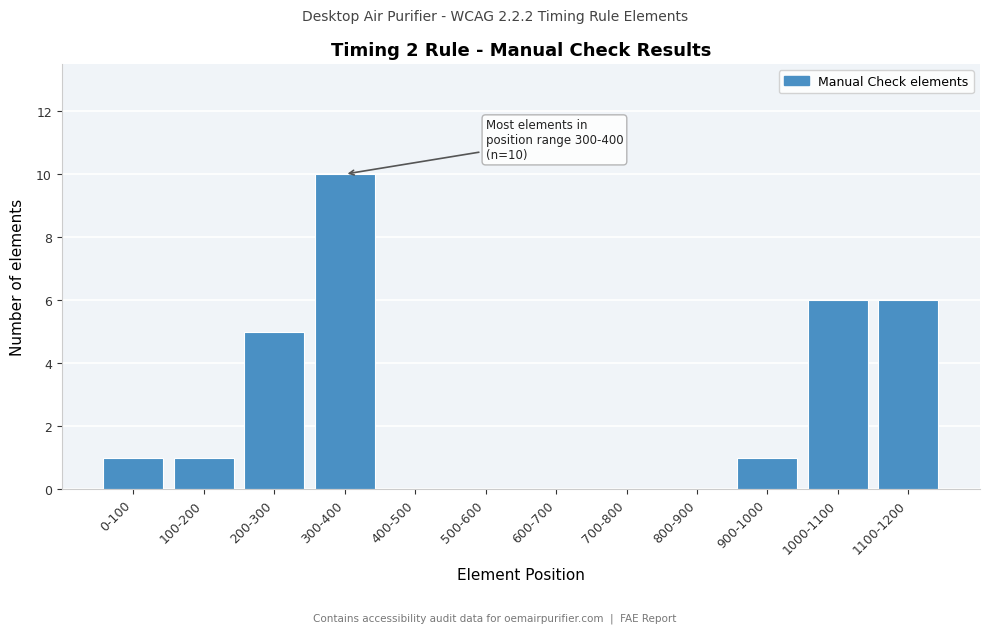

Reading right to left, transcribe all the data shown in this chart.

1100-1200=6	1000-1100=6	900-1000=1	800-900=0	700-800=0	600-700=0	500-600=0	400-500=0	300-400=10	200-300=5	100-200=1	0-100=1